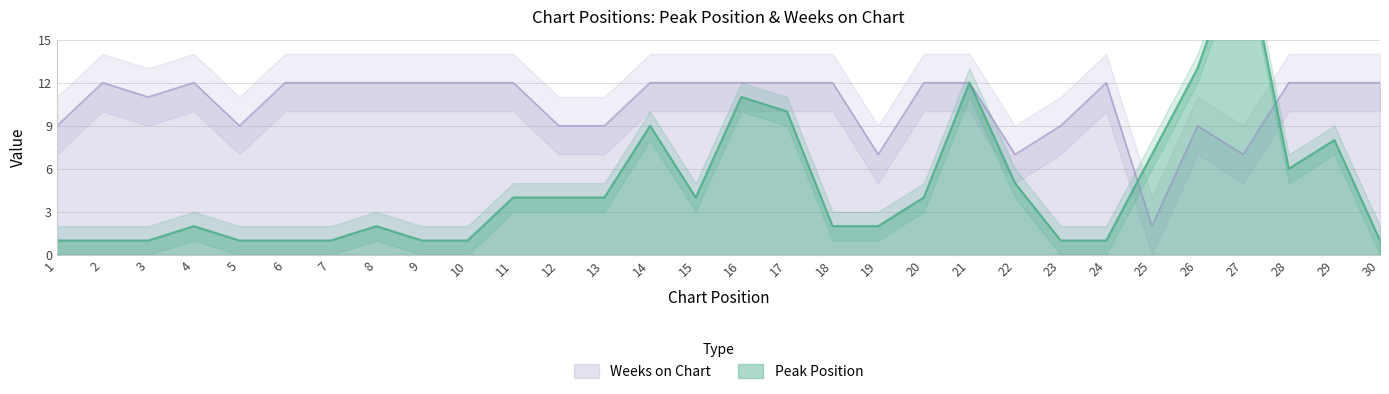

Is it true that Weeks on Chart equals 12 at 22?

False